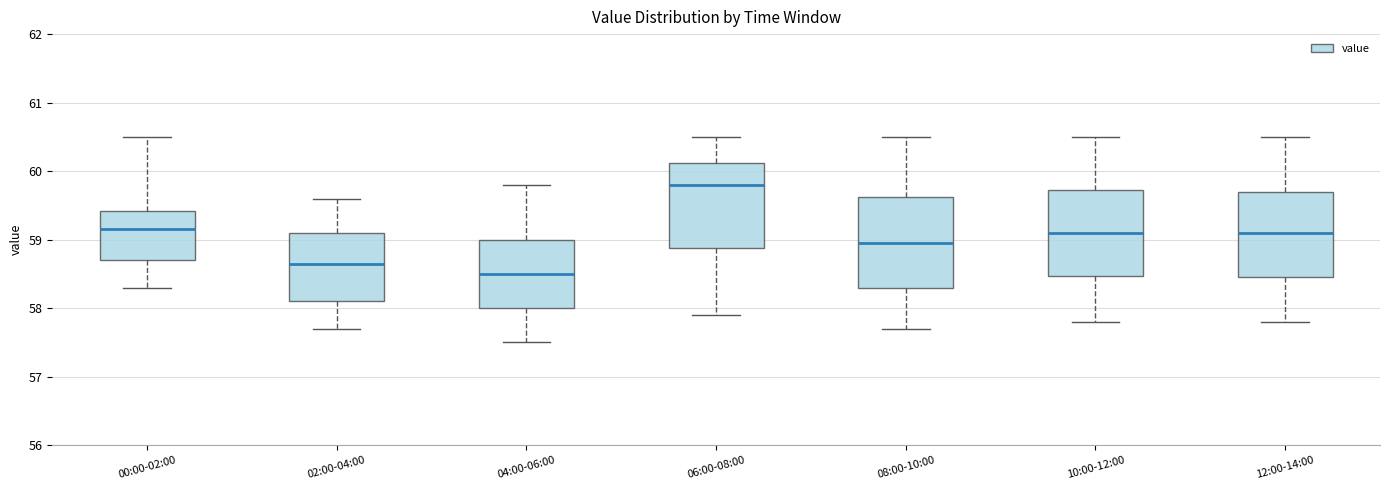

Where is the lower edge of the box for 12:00-14:00 on the y-axis? The values are not printed on the chart, so give them approximately, as read against the axis.

58.5